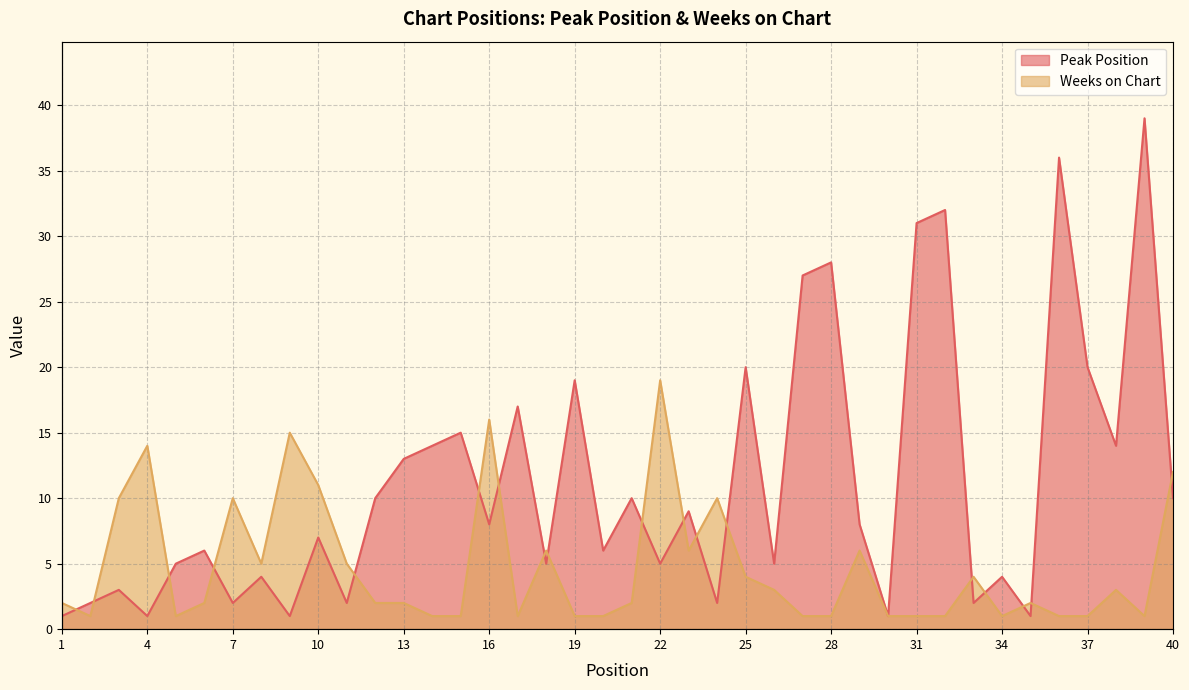

Rank the series by their maximum value, from lowest to highest.

Weeks on Chart, Peak Position